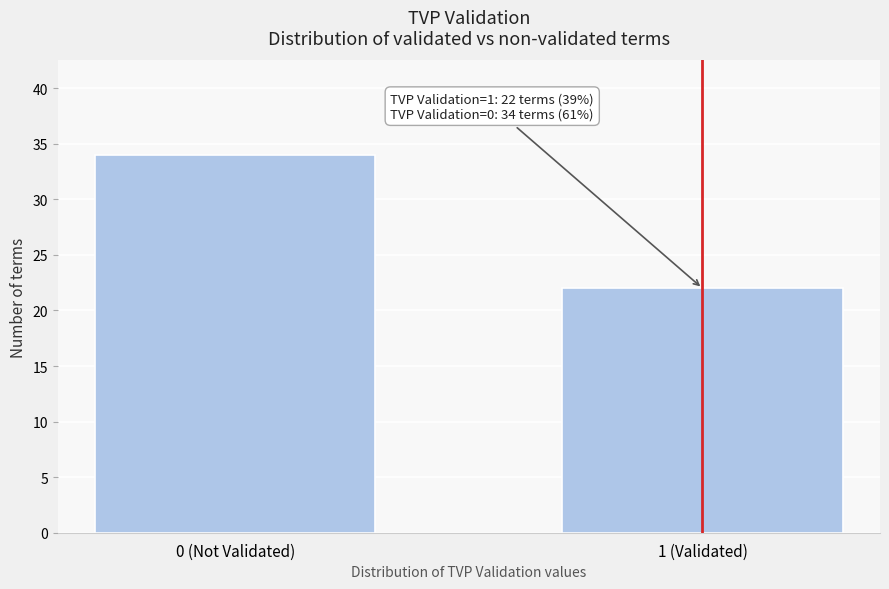

Reading left to right, what are all the values shown in this chart?

34	22